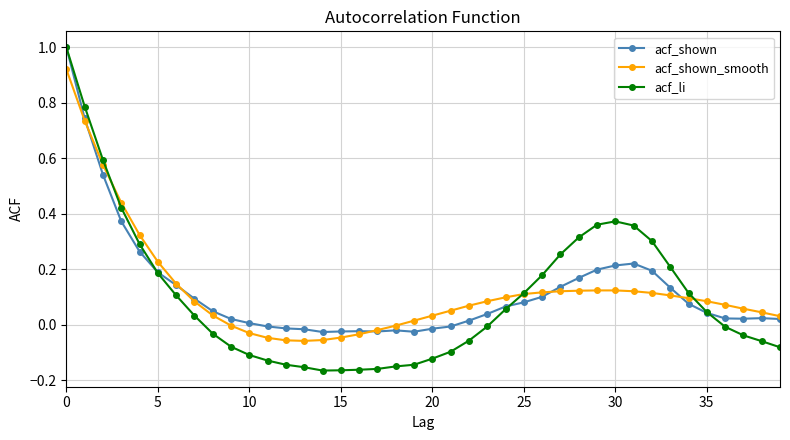

What is the maximum value shown in the chart?

1.0